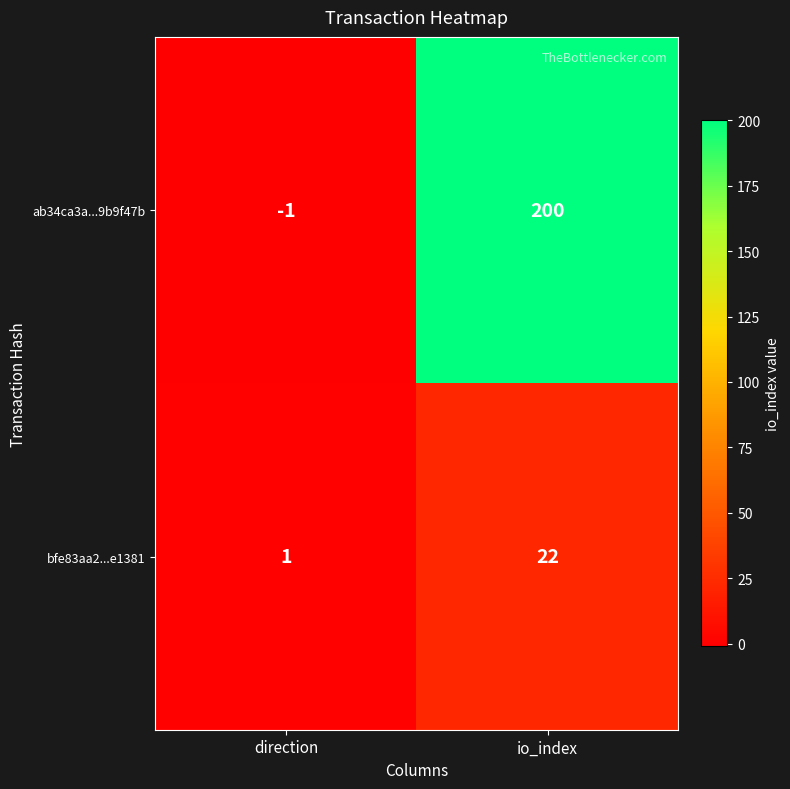

Which series has the largest total across all categories?

ab34ca3a...9b9f47b